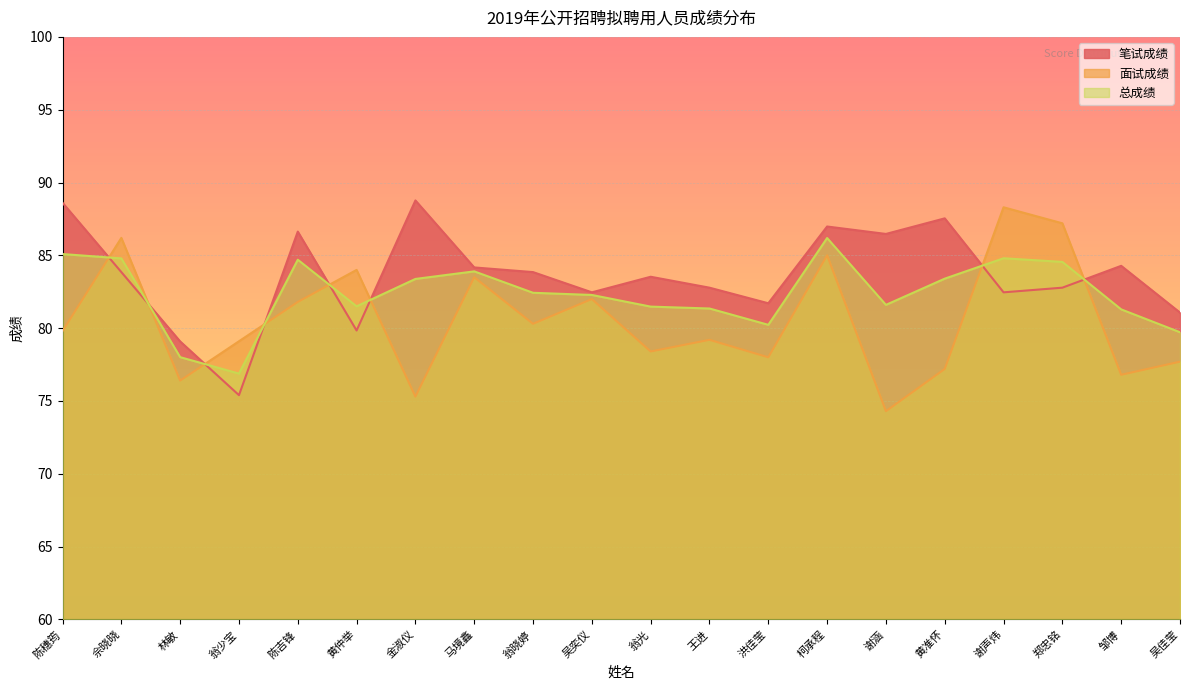

What is the total value across all series at 谢声炜?

255.6